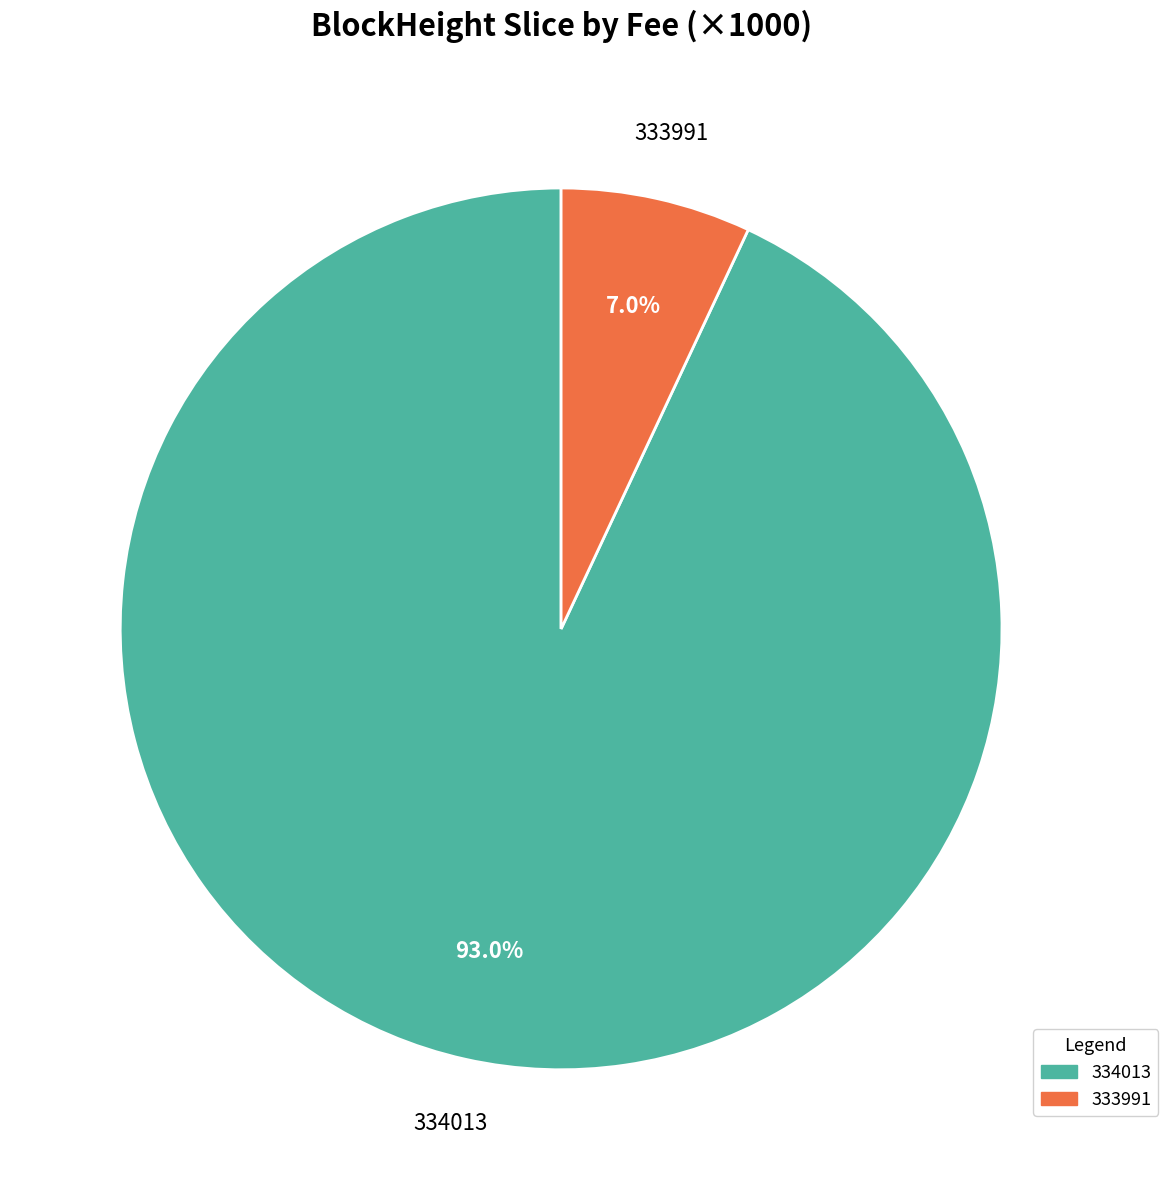

To the nearest percent, what is the combined percentage of 334013 and 333991?

100%